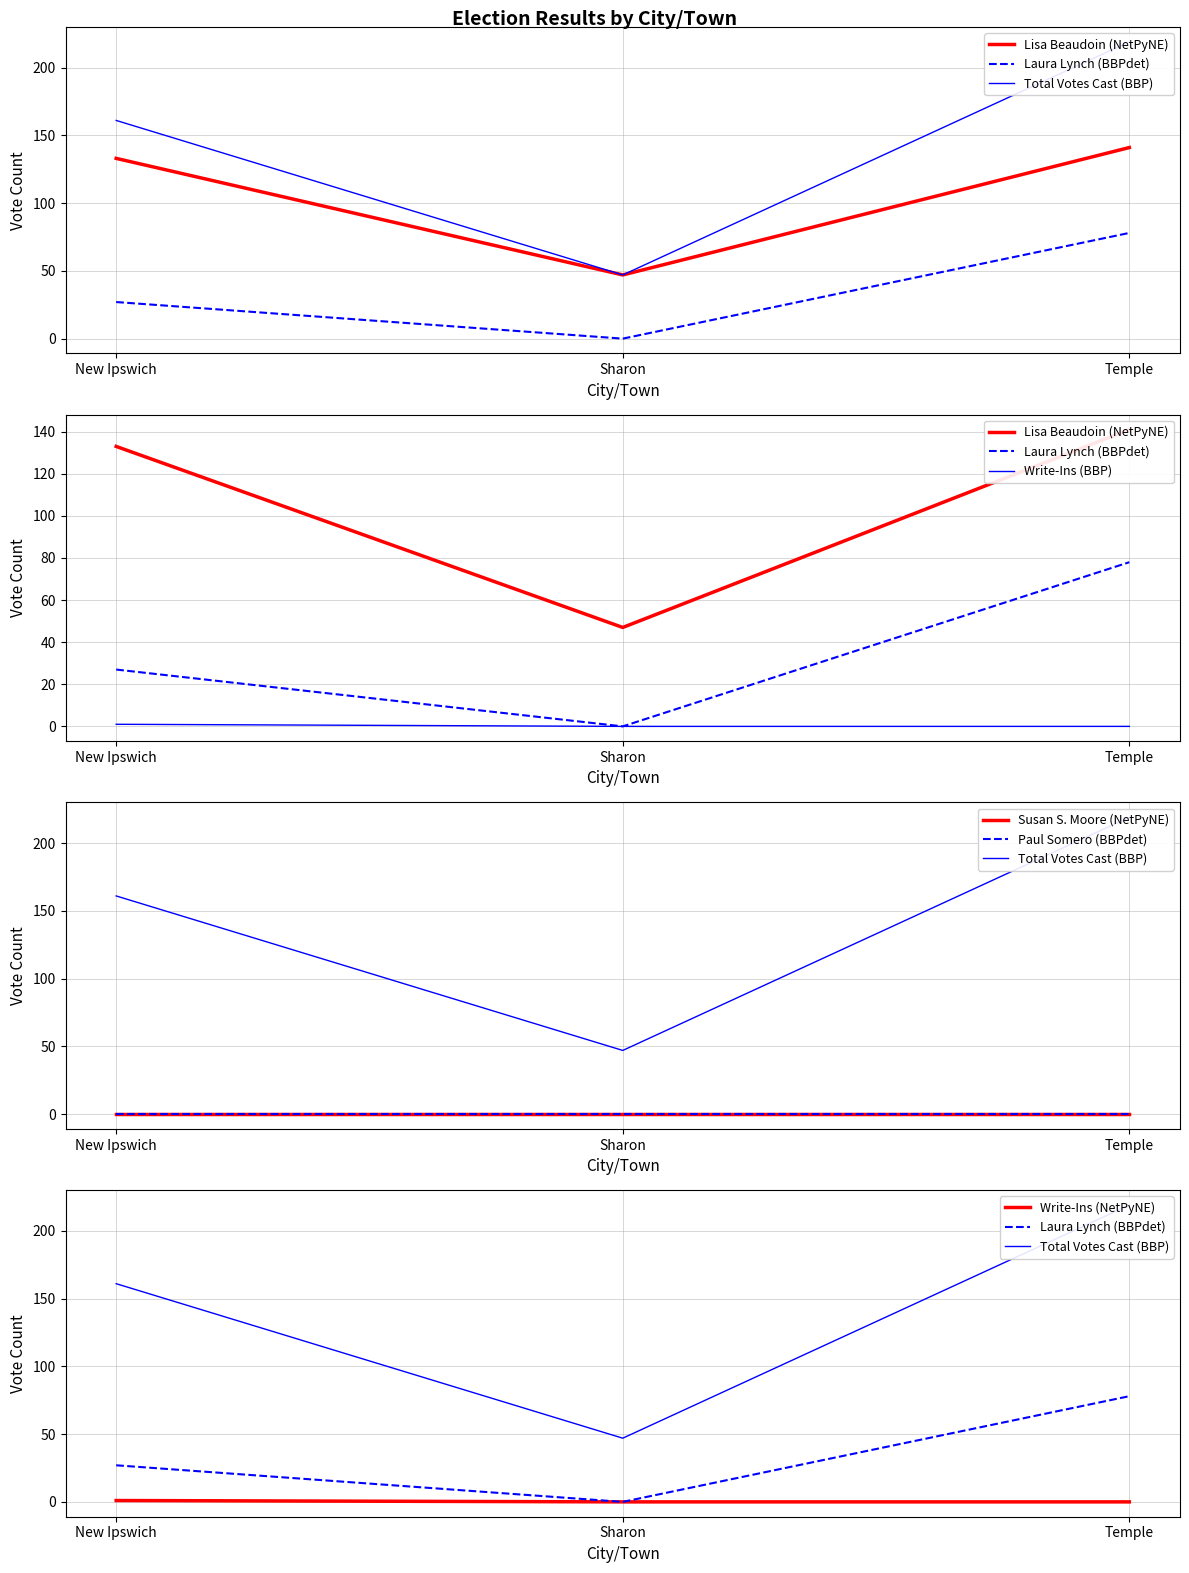

What is the value of the Lisa Beaudoin point at the 1st from the left?

133